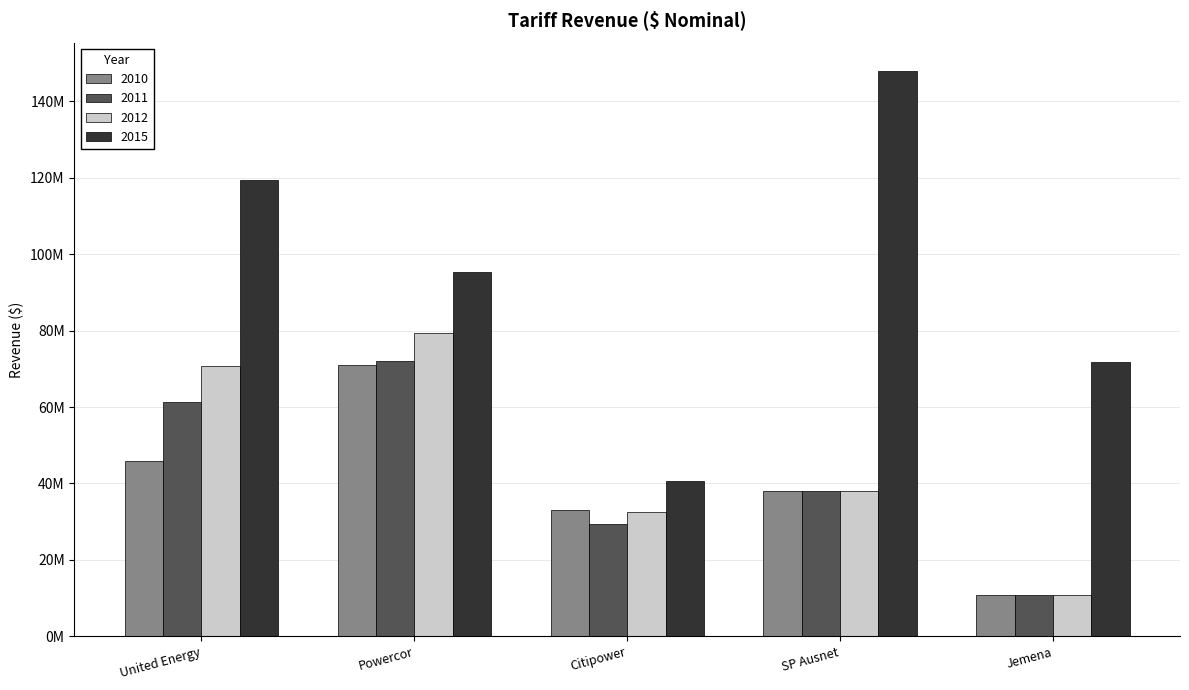

What is the label of the 4th bar from the left?

SP Ausnet